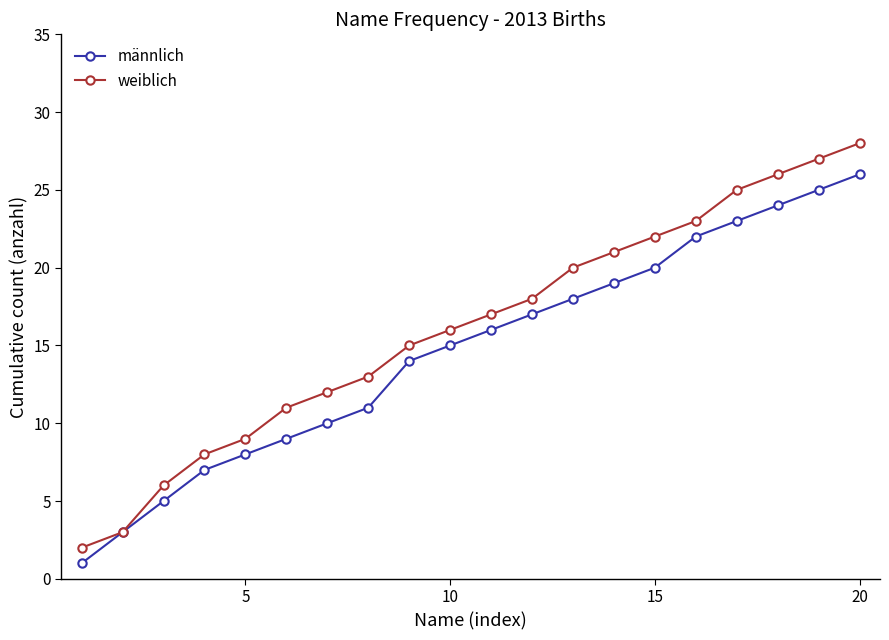

What is the value of the männlich point at the 13th from the left?

18